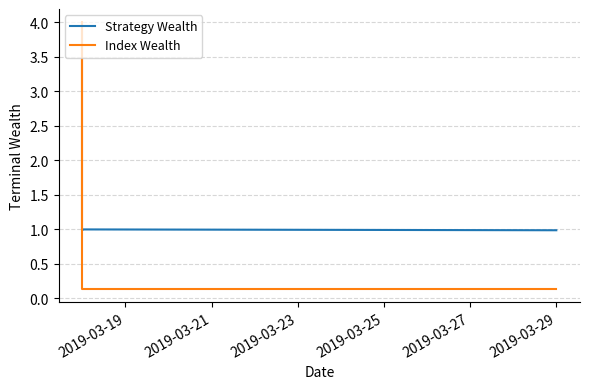

What is the minimum value for Index Wealth?

0.1